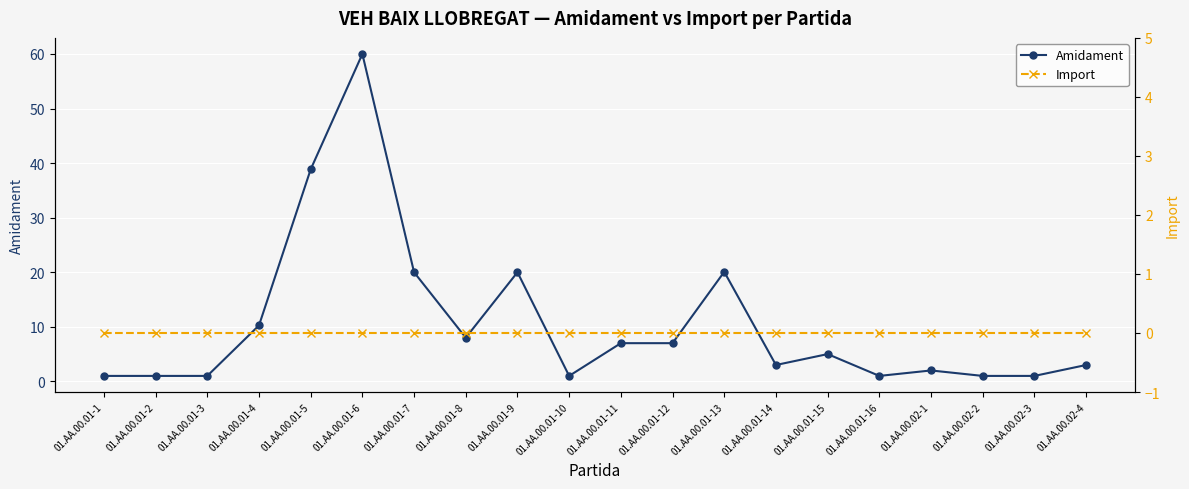

True or false: Import and Amidament intersect in this chart.

False